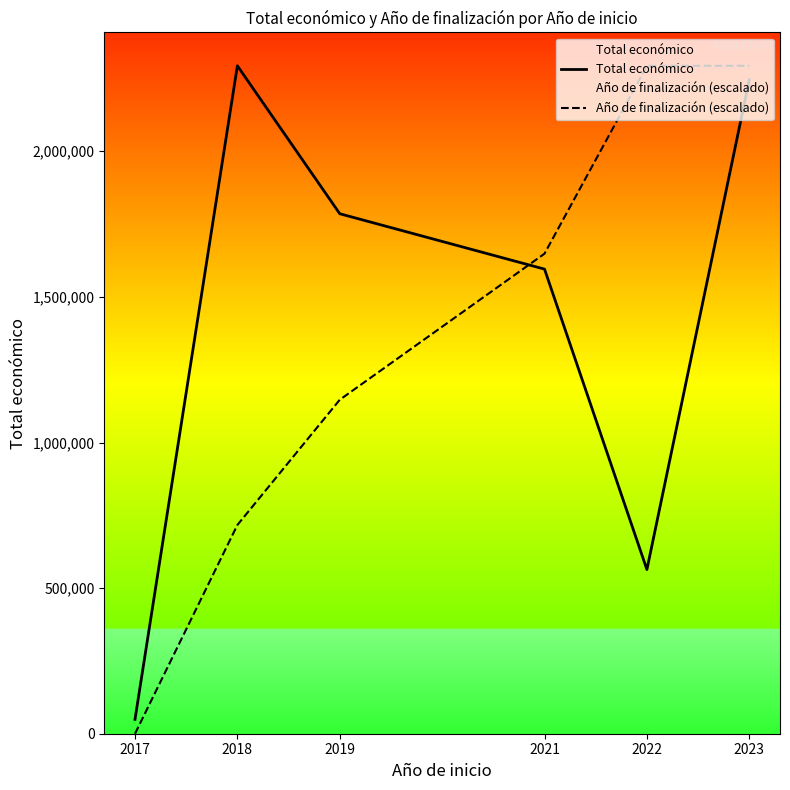

Between which two adjacent categories do Total económico and Año de finalización (escalado) first intersect?

2019 and 2021